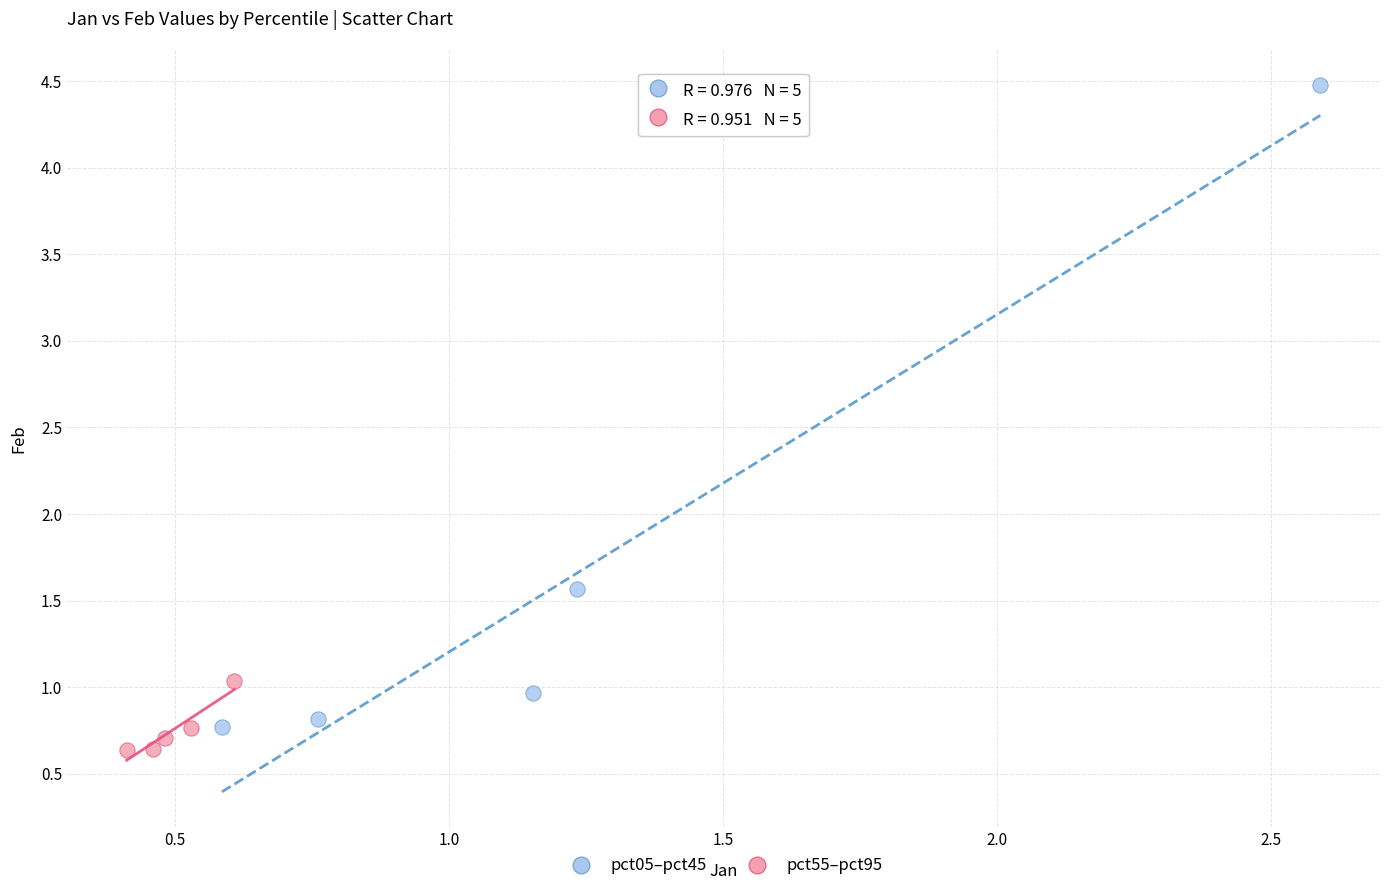

Which series reaches the minimum Y coordinate?

pct55–pct95